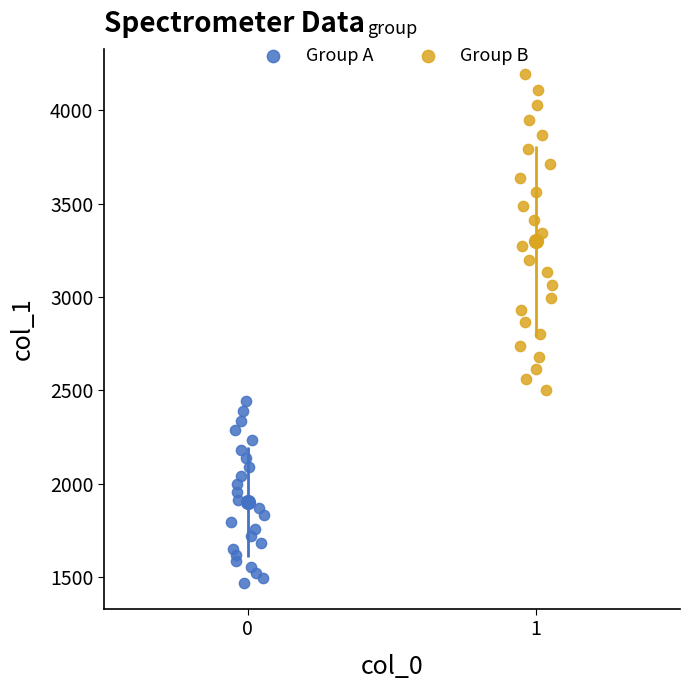

Which series reaches the minimum Y coordinate?

Group A